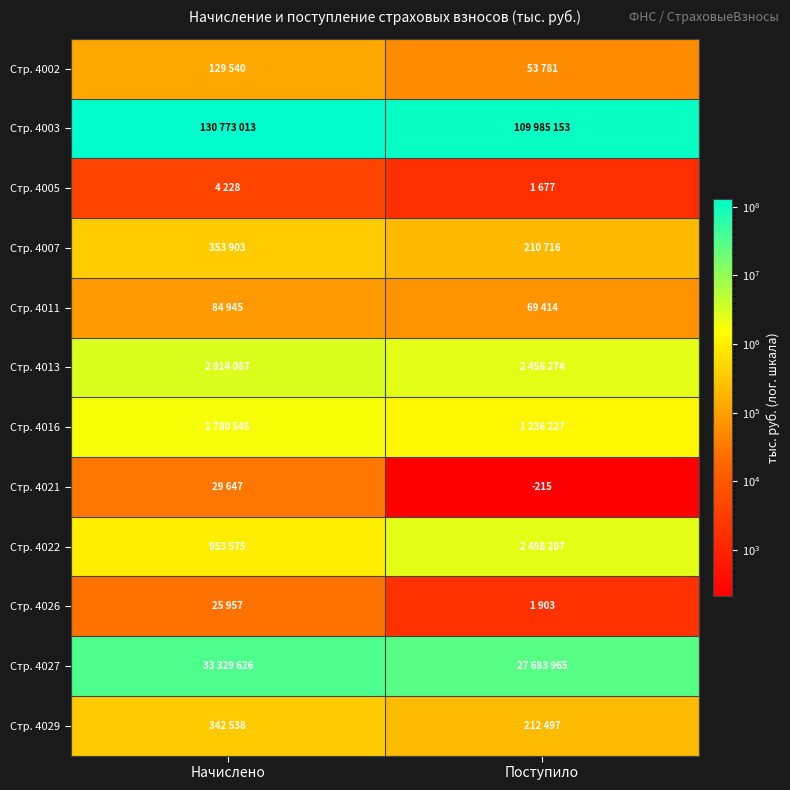

What is the spread (max minus min) of values at Начислено?

130768785